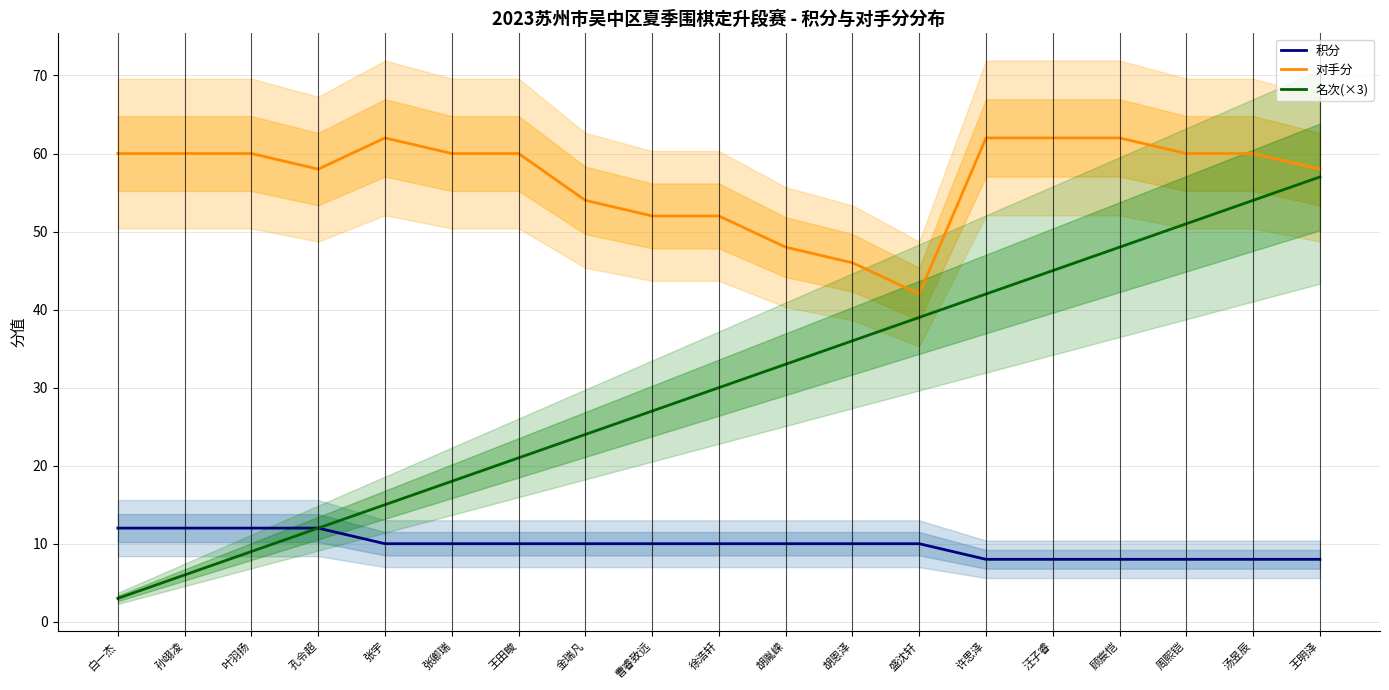

What is the difference between the highest and lowest values at 金瑞凡?

44